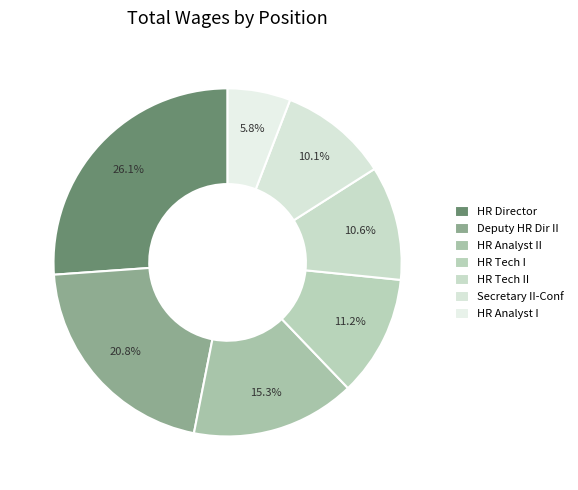

How many slices are in this pie chart?

7